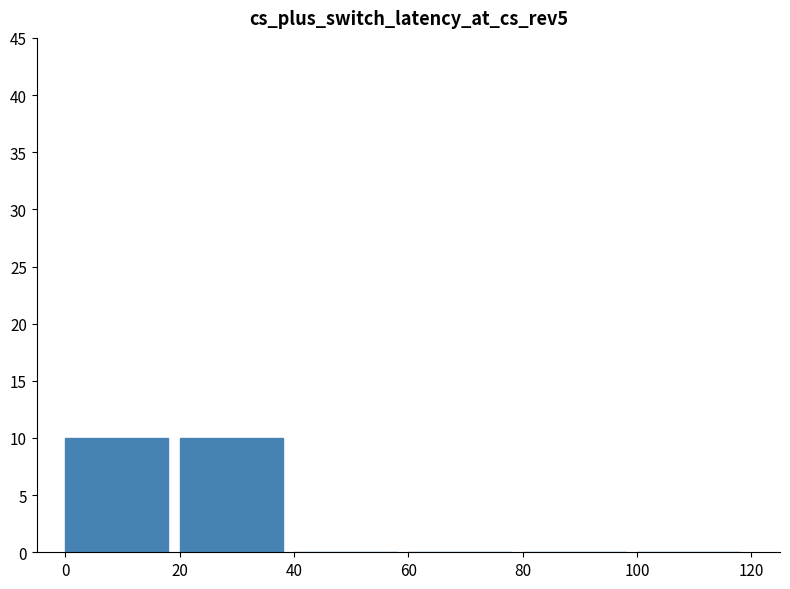

Are the bars horizontal?

No